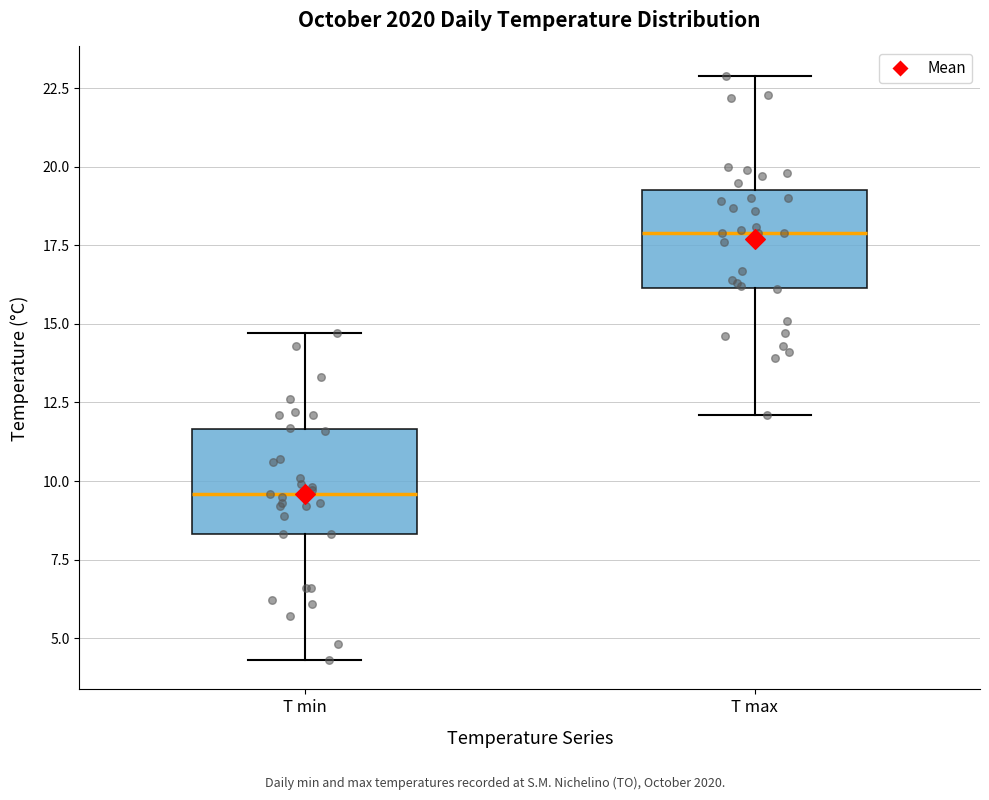

Where does the lower whisker of the box for T max end on the y-axis? The values are not printed on the chart, so give them approximately, as read against the axis.

12.0